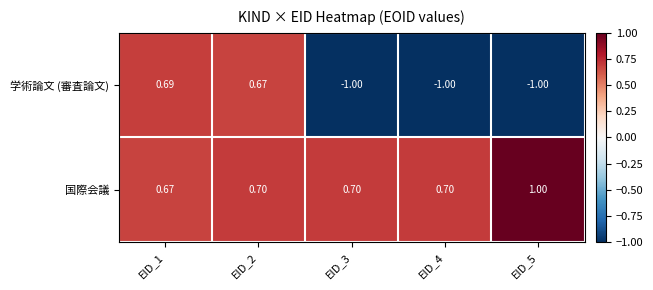

List the series in order of their overall mean, highest first.

国際会議, 学術論文 (審査論文)